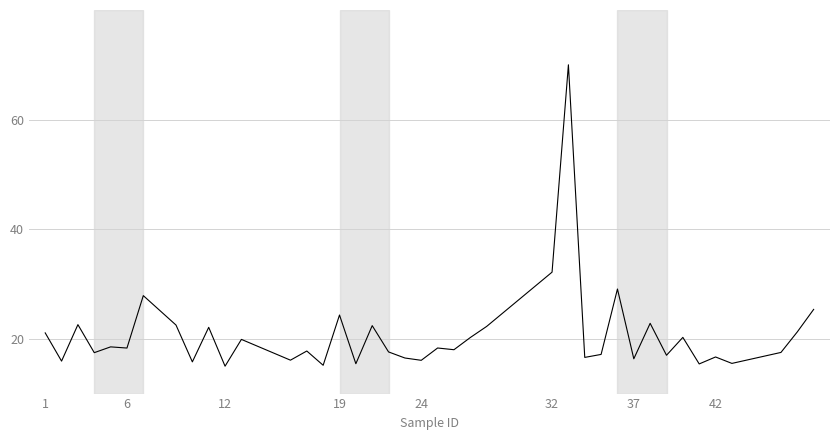

Does the chart display data point markers on the line(s)?

No